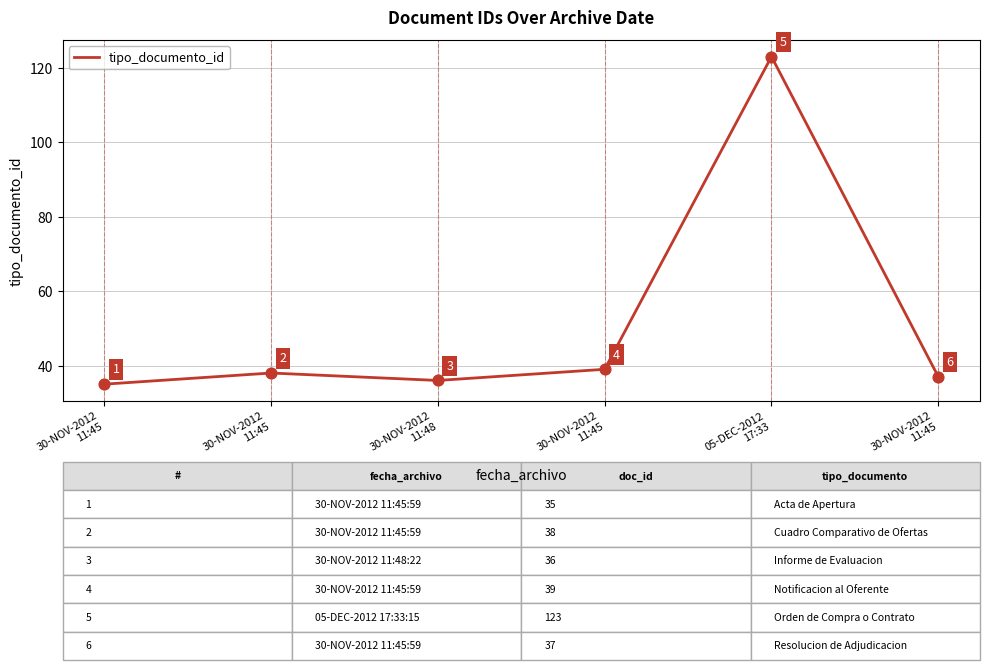

Approximately how many times larger is the value at 30-NOV-2012
11:45 compared to 30-NOV-2012
11:48?

1.0